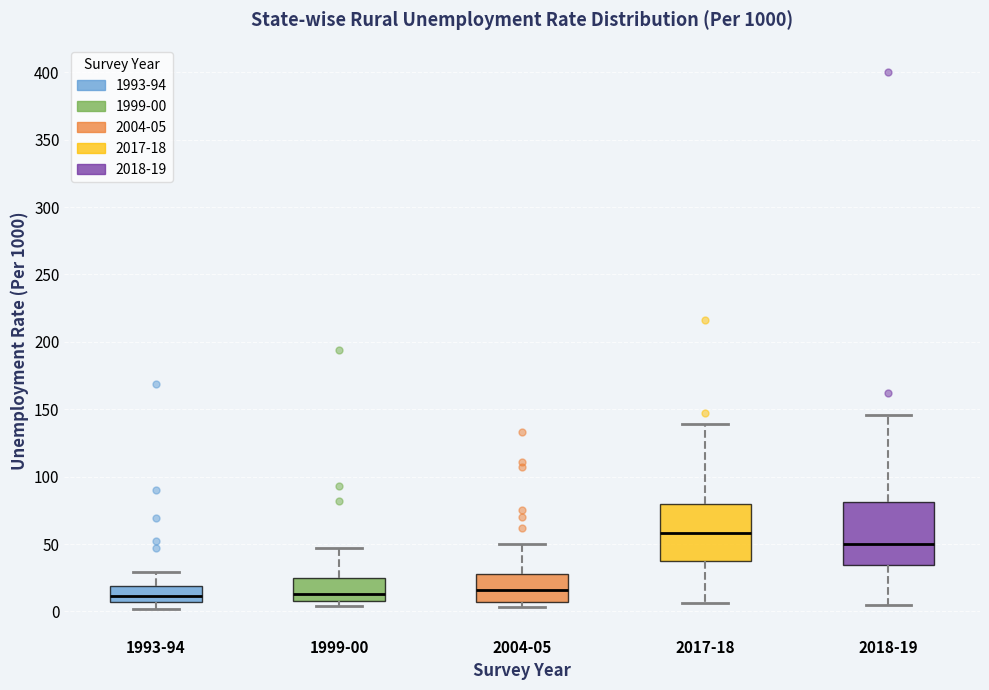

Where is the lower edge of the box for 2004-05 on the y-axis? The values are not printed on the chart, so give them approximately, as read against the axis.

5